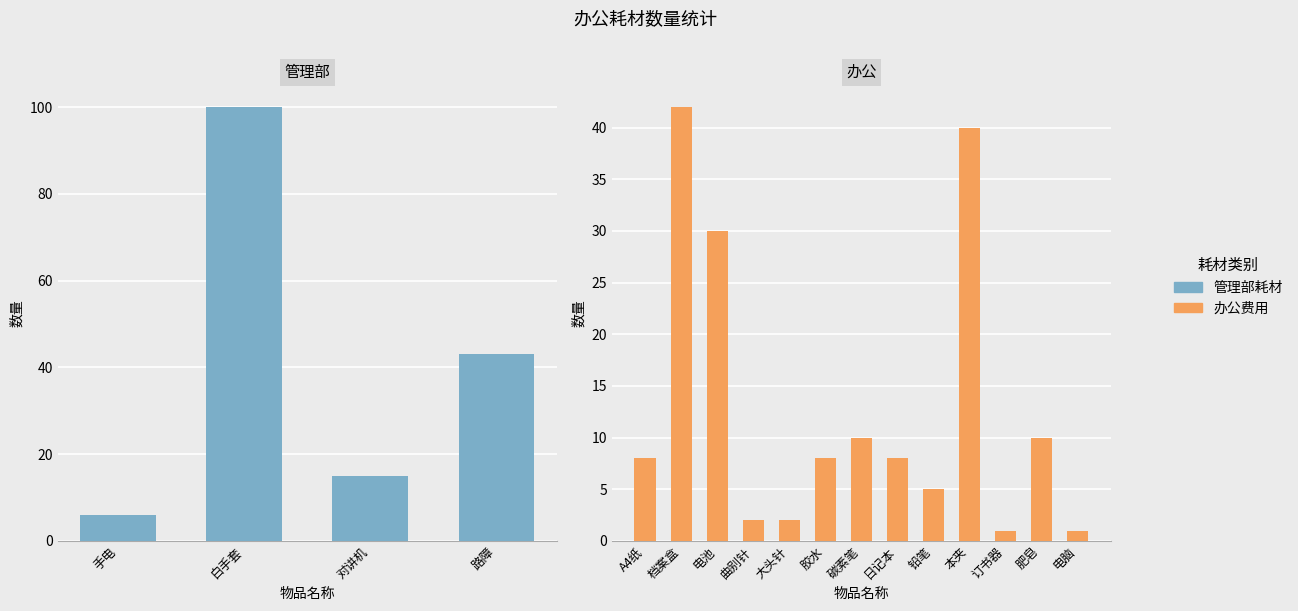

What is the approximate value of 办公费用 at 日记本?

8